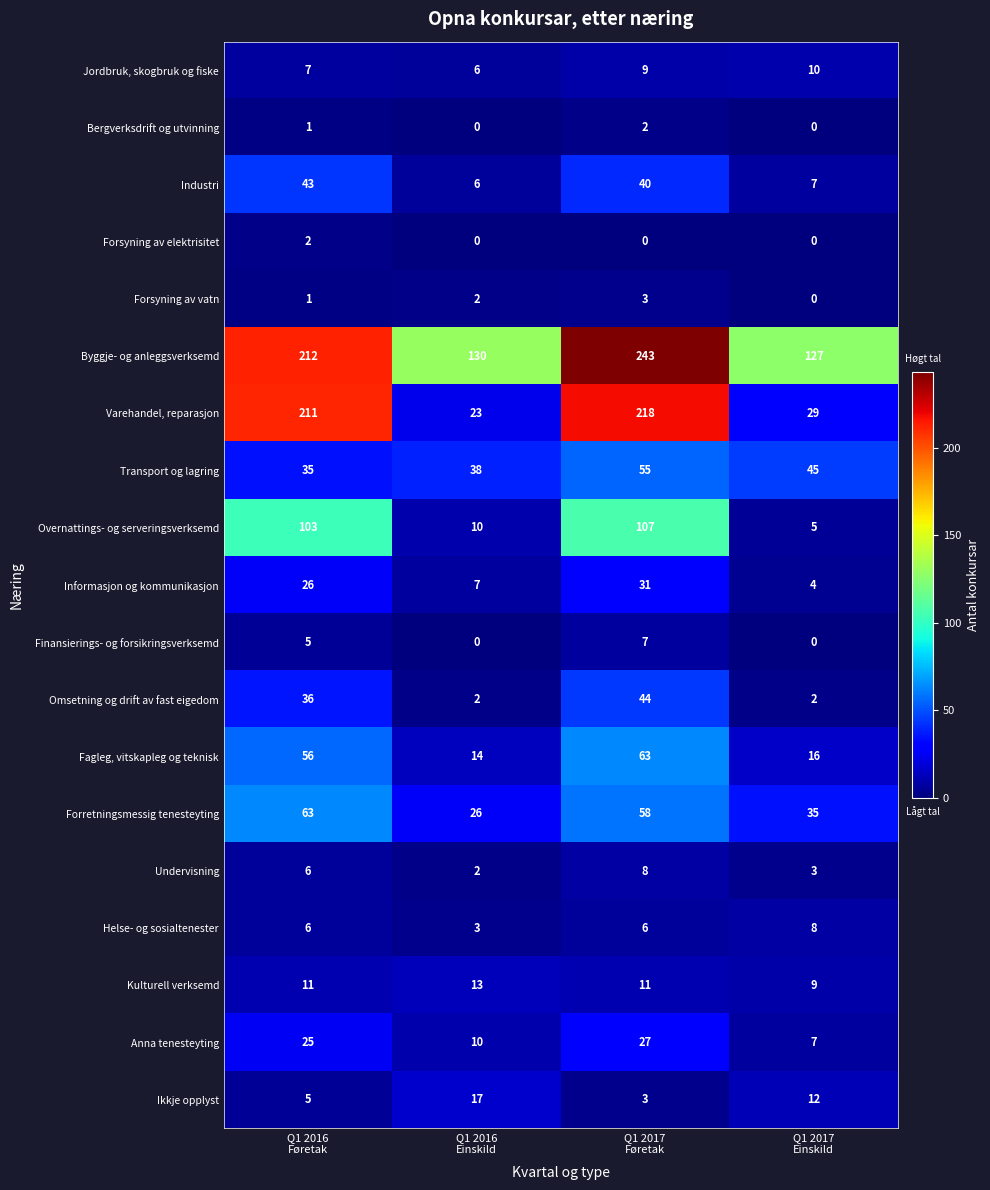

Which series has the widest spread of values?

Varehandel, reparasjon